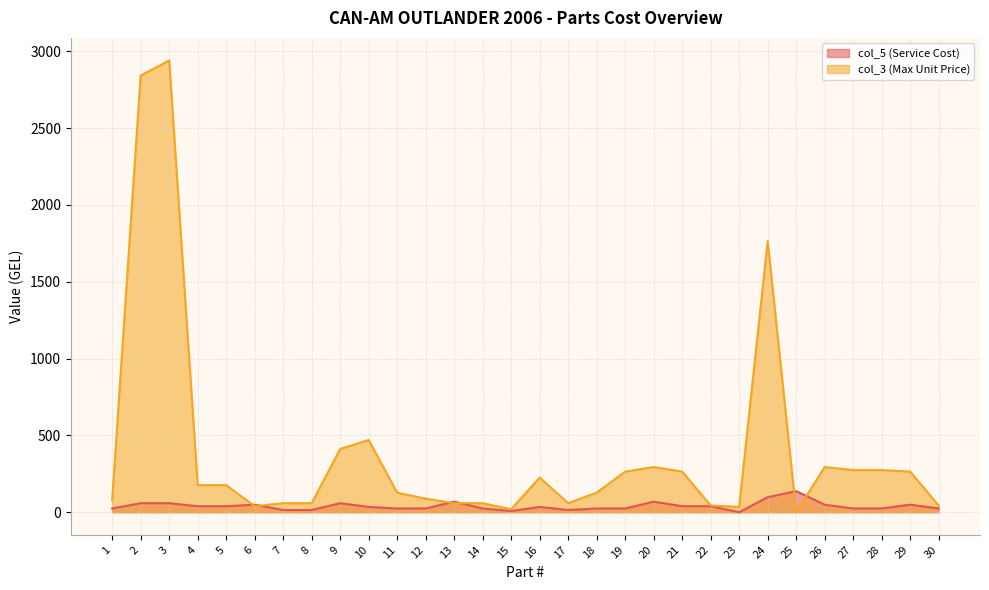

After their last crossing, which series has the higher values: col_5 (Service Cost) or col_3 (Max Unit Price)?

col_3 (Max Unit Price)